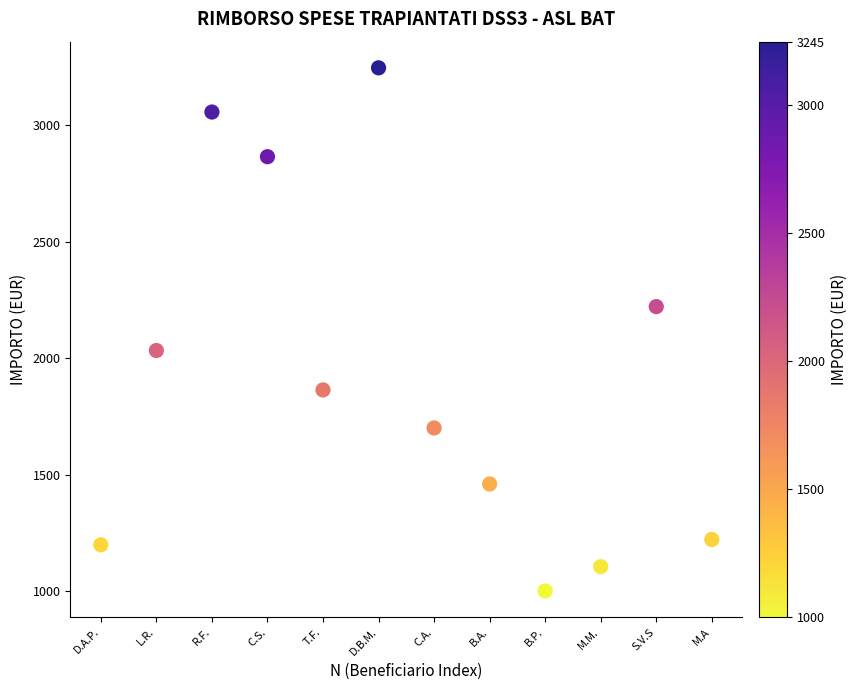

What is the average X value?

6.5